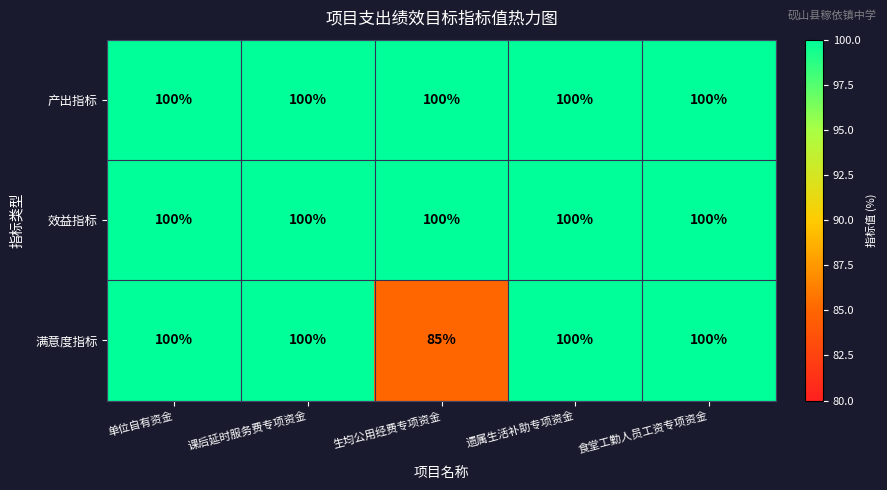

What is the greatest value displayed?

100